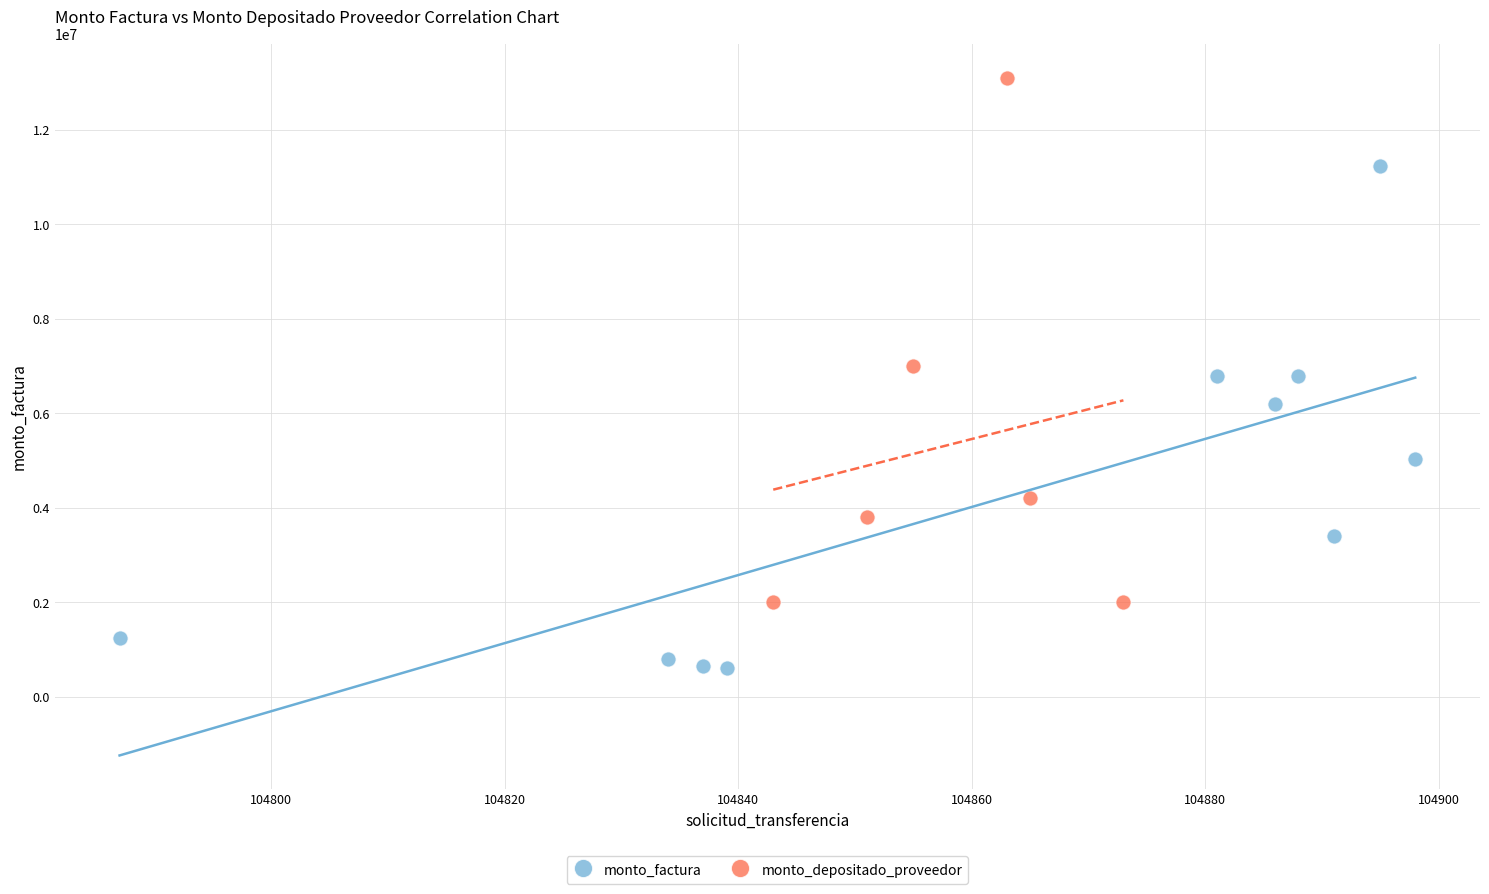

Which series reaches the maximum Y coordinate?

monto_depositado_proveedor